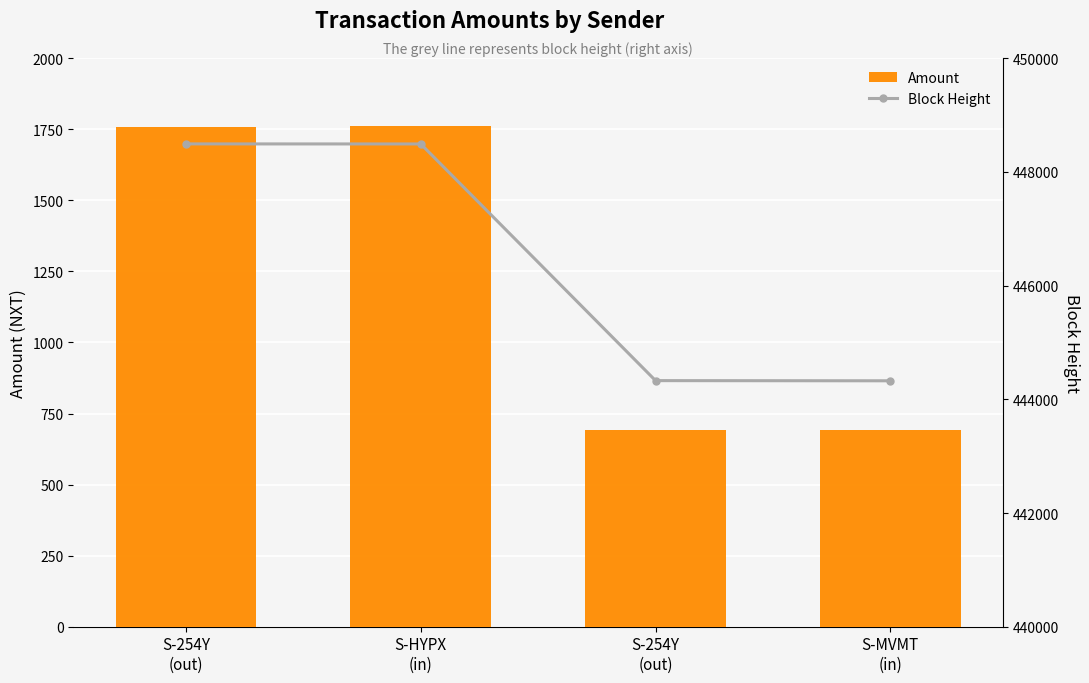

What is the label of the 4th bar from the right?

S-254Y
(out)